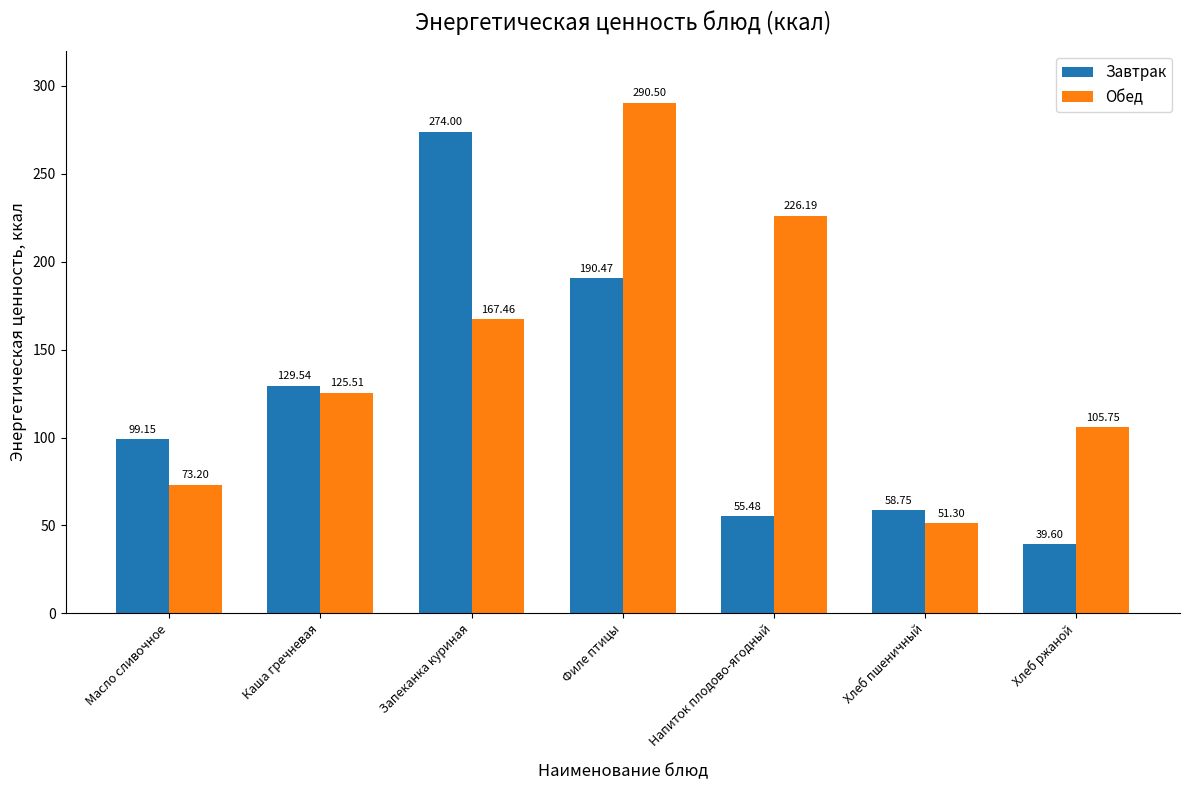

List the series in order of their overall mean, highest first.

Обед, Завтрак